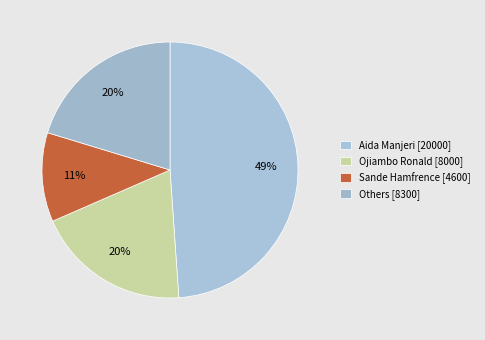

What is the largest slice in the pie chart?

Aida Manjeri [20000]